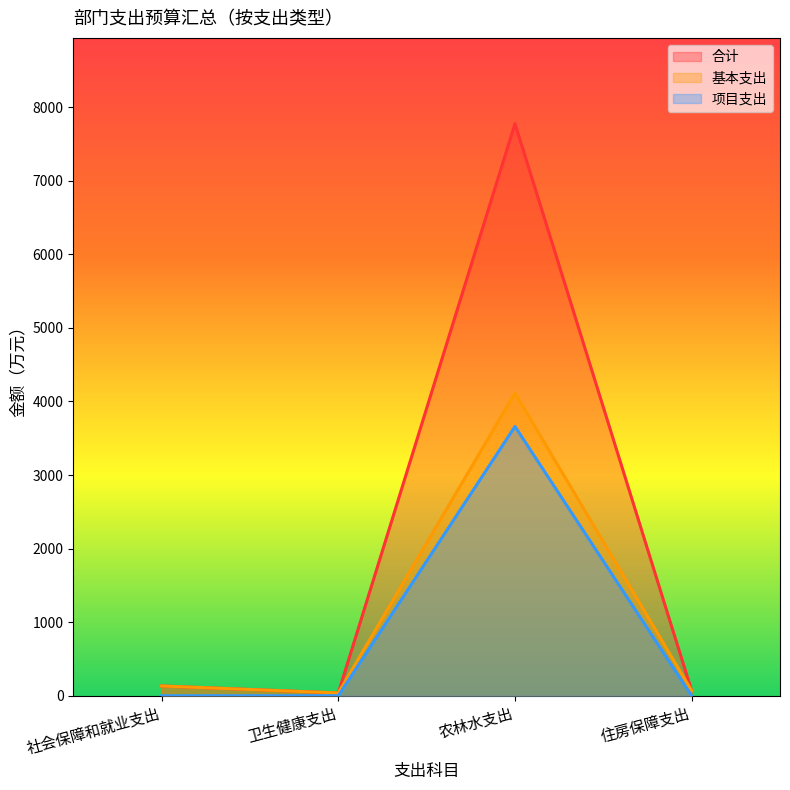

Is the value of 项目支出 at 住房保障支出 greater than the value of 基本支出 at 农林水支出?

No